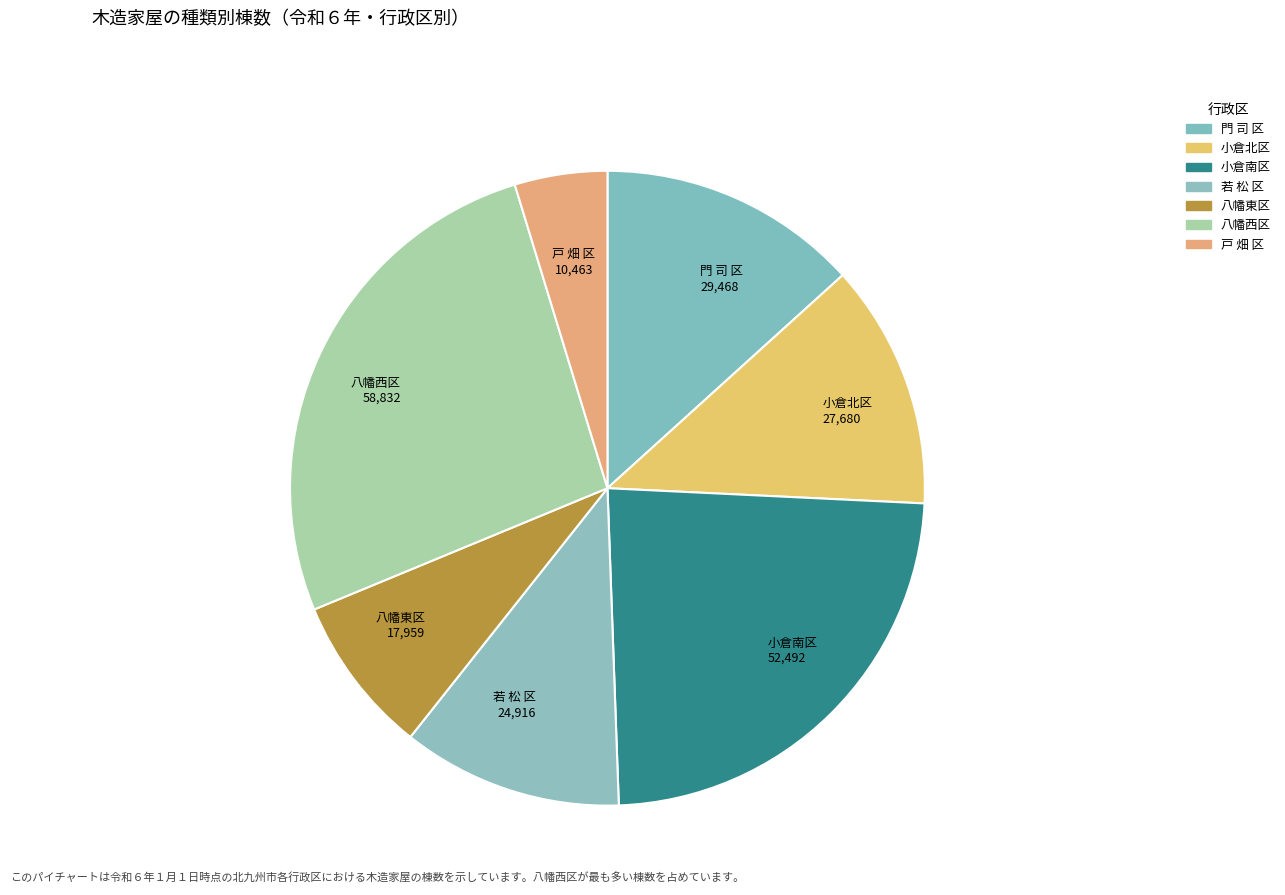

How many segments does this pie chart have?

7